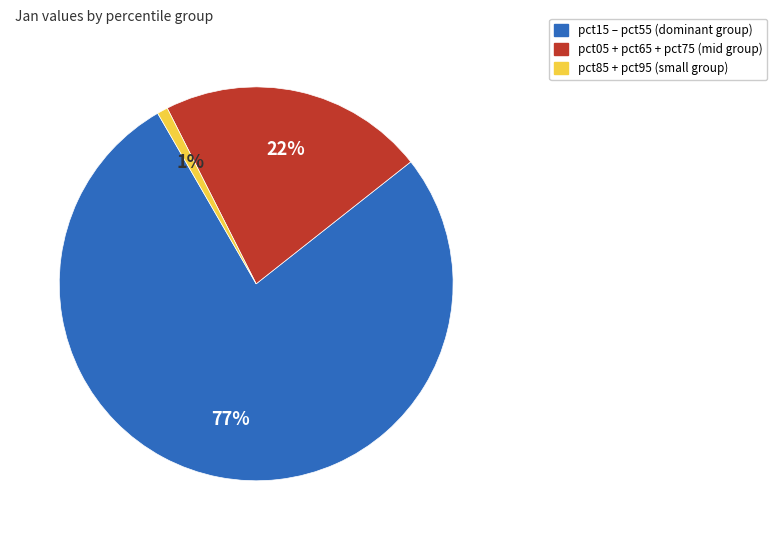

Is there a majority slice in this chart?

Yes